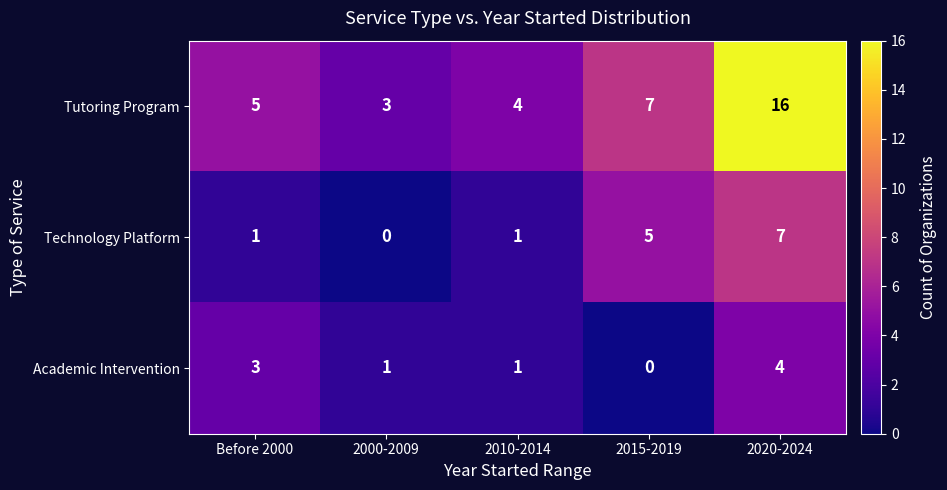

How many data points does each series have?

5